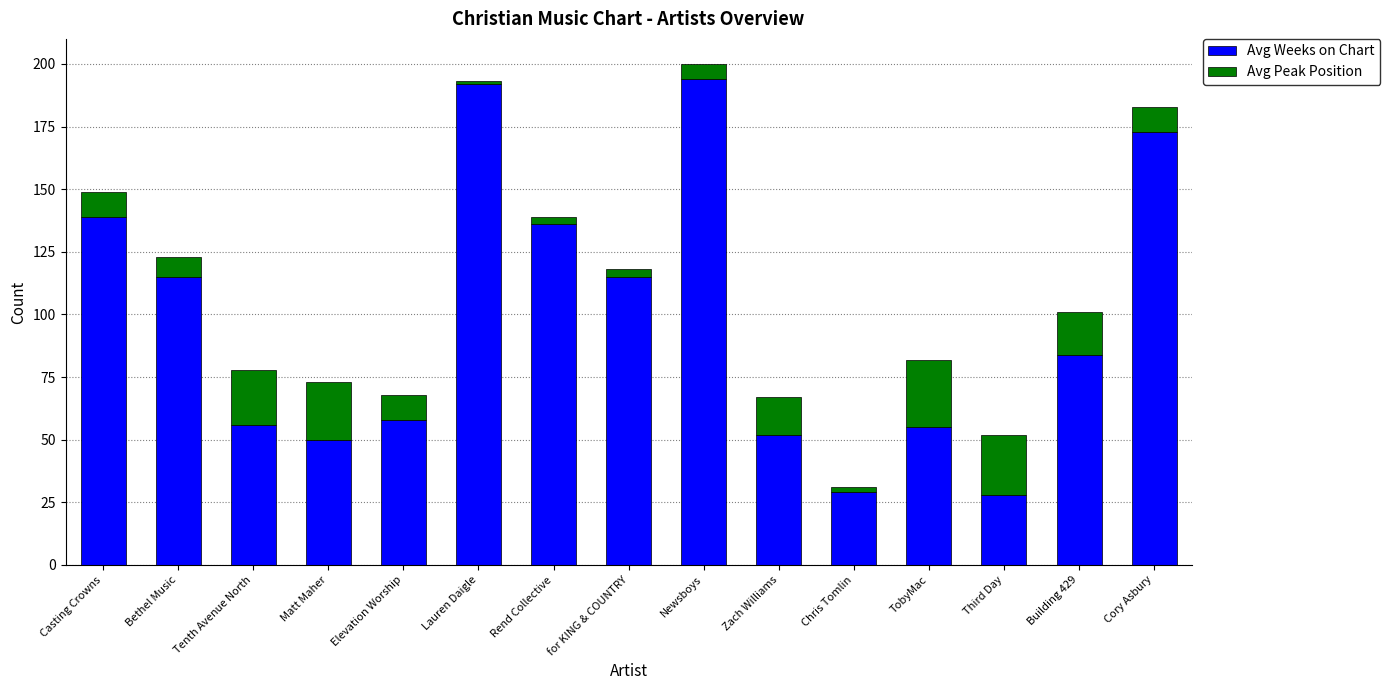

What is the total value across all series at Cory Asbury?

183